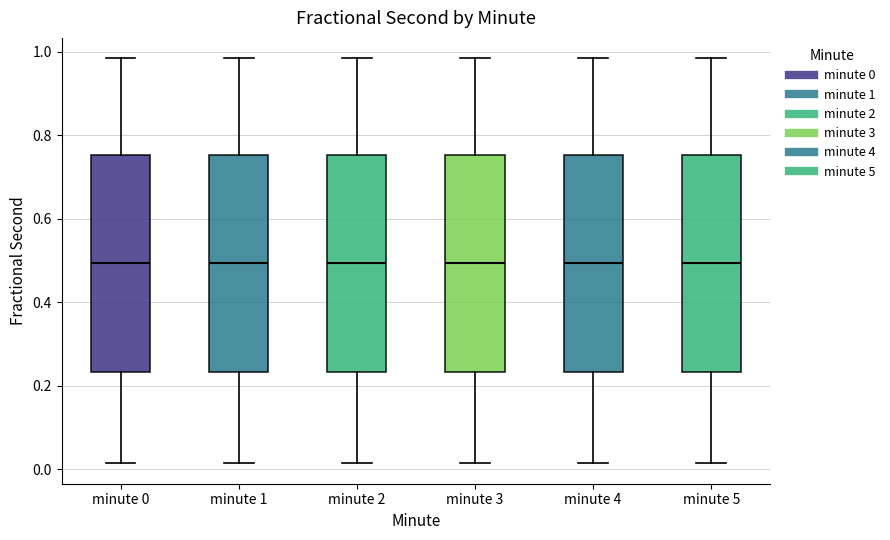

Where is the lower edge of the box for minute 4 on the y-axis? The values are not printed on the chart, so give them approximately, as read against the axis.

0.24